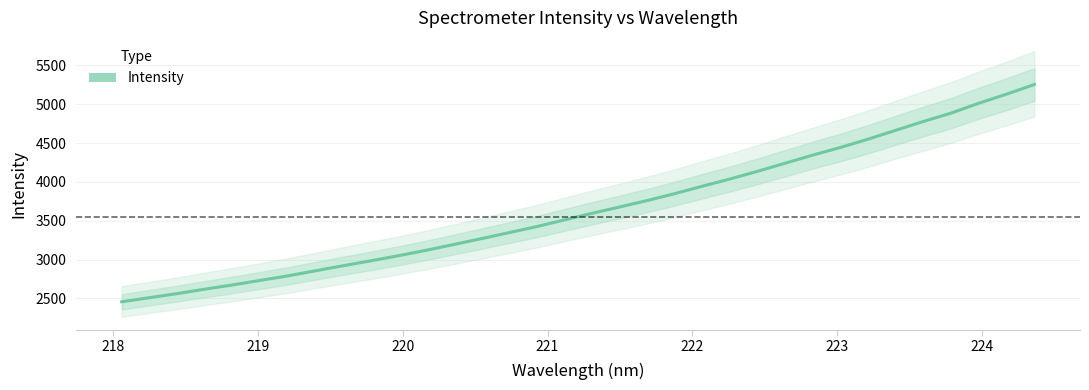

Reading right to left, list all the values displayed in this chart.

5254.0	5130.2	5014.4	4887.3	4779.8	4666.6	4552.4	4445.7	4347.1	4242.9	4138.6	4039.3	3946.3	3850.5	3761.3	3677.7	3596.3	3511.2	3425.3	3347.8	3270.5	3194.6	3120.0	3050.1	2984.9	2921.4	2856.5	2790.9	2732.1	2674.1	2619.5	2562.2	2510.3	2457.4